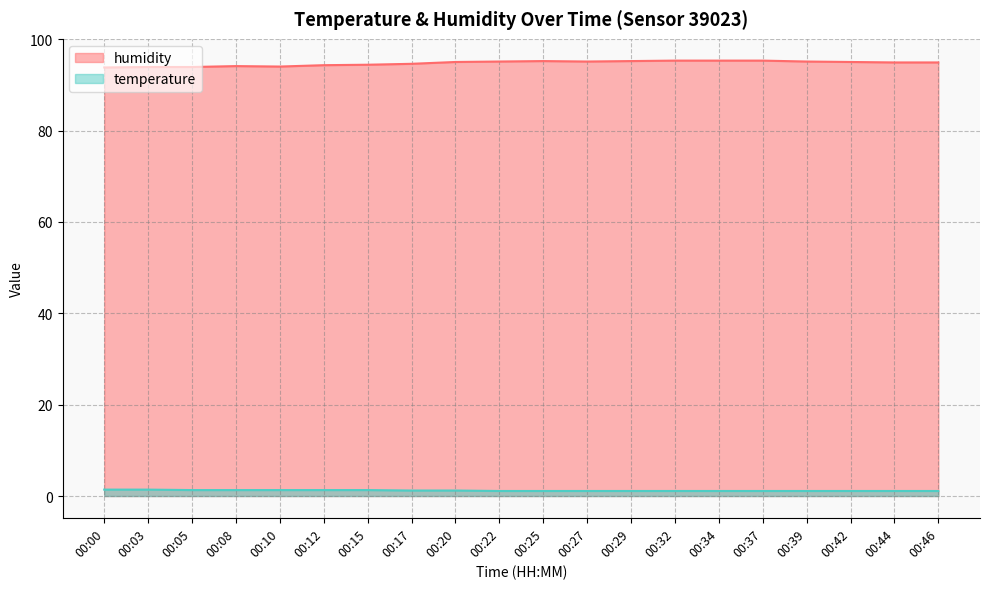

The temperature series shows 1.1 at 00:34. True or false?

True